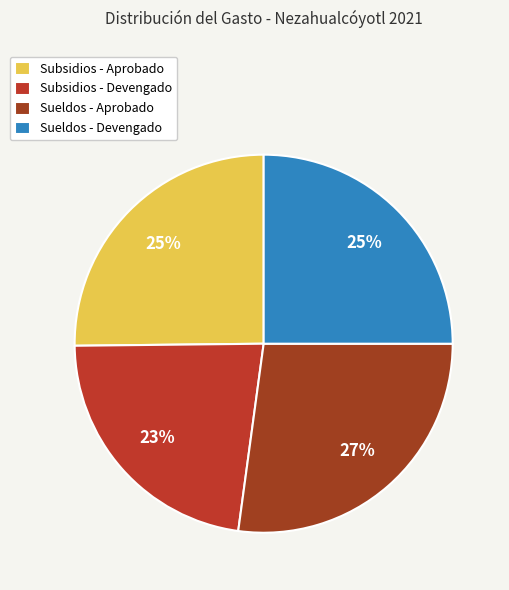

To the nearest percent, what is the combined percentage of Subsidios - Devengado and Subsidios - Aprobado?

48%